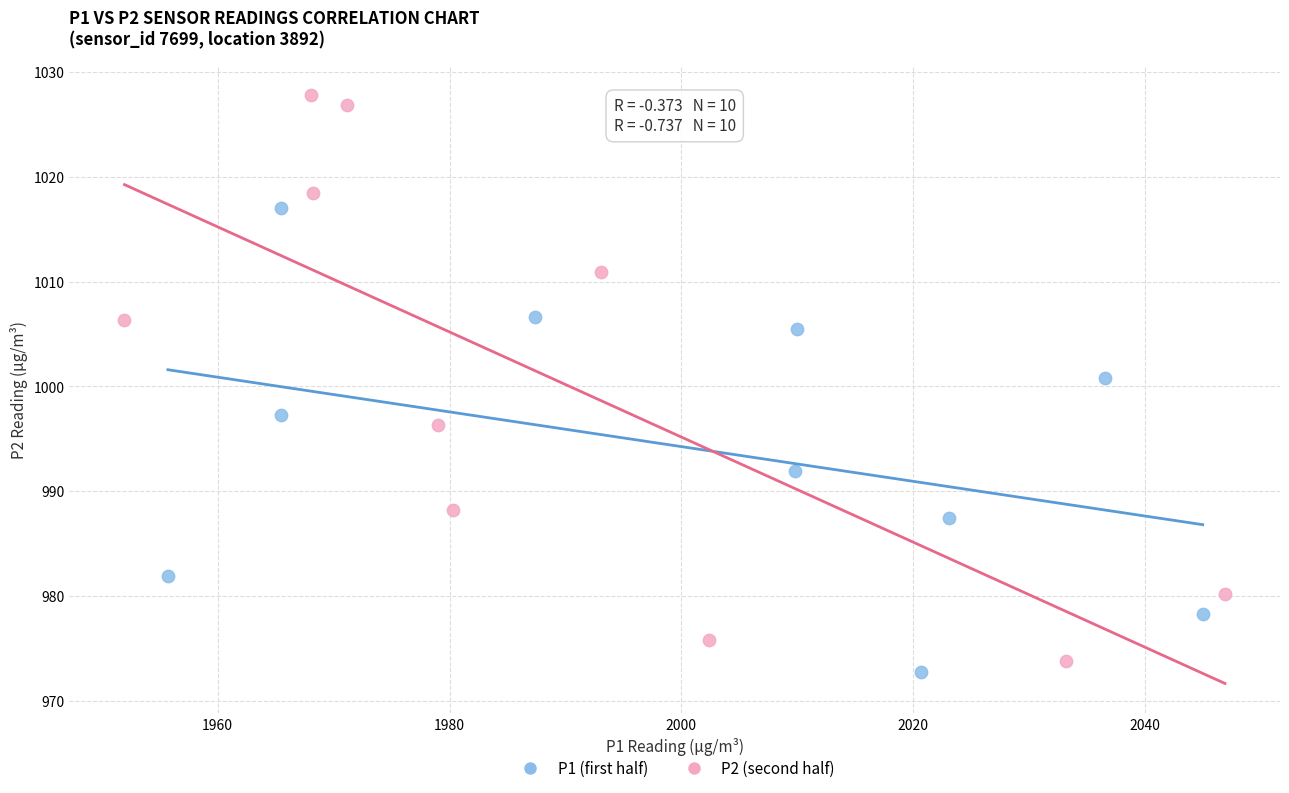

Which series has the widest spread of Y values?

P2 (second half)